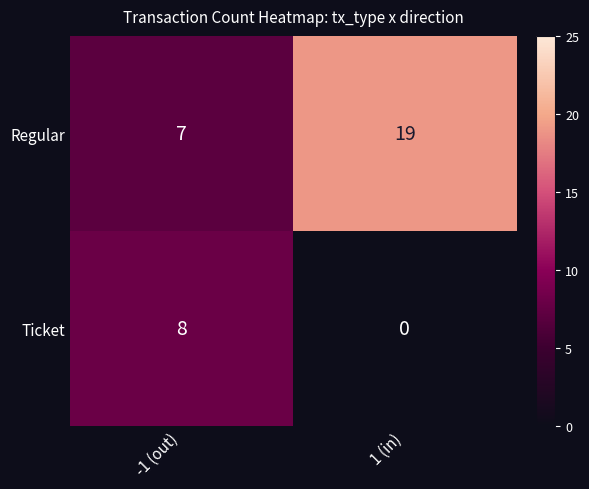

At 1 (in), list the series in order from largest to smallest.

Regular, Ticket